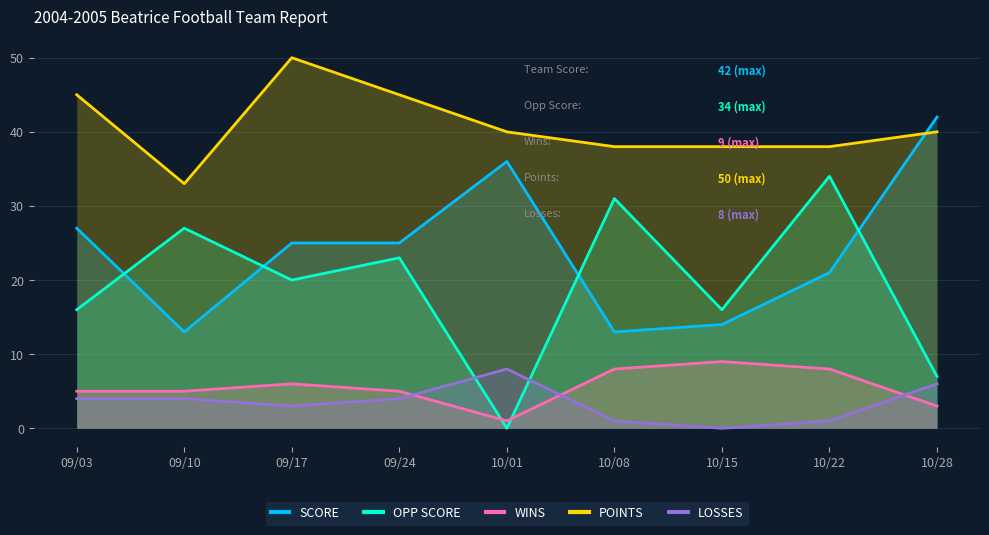

At which label is LOSSES closest to 4?

09/03